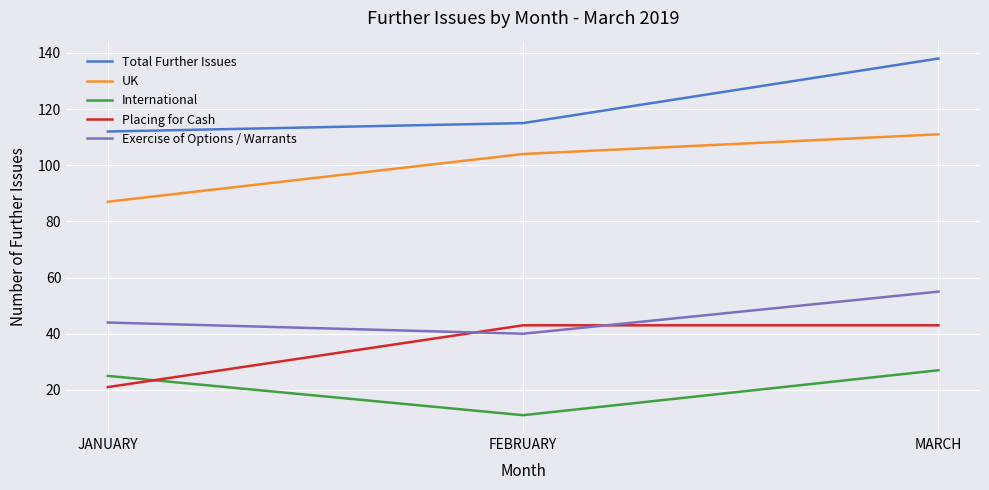

What is the sum of the International values at JANUARY and MARCH?

52